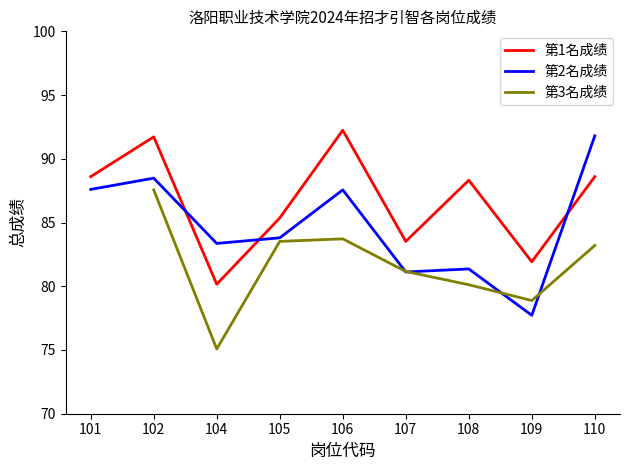

Which series has the largest range (max minus min)?

第2名成绩